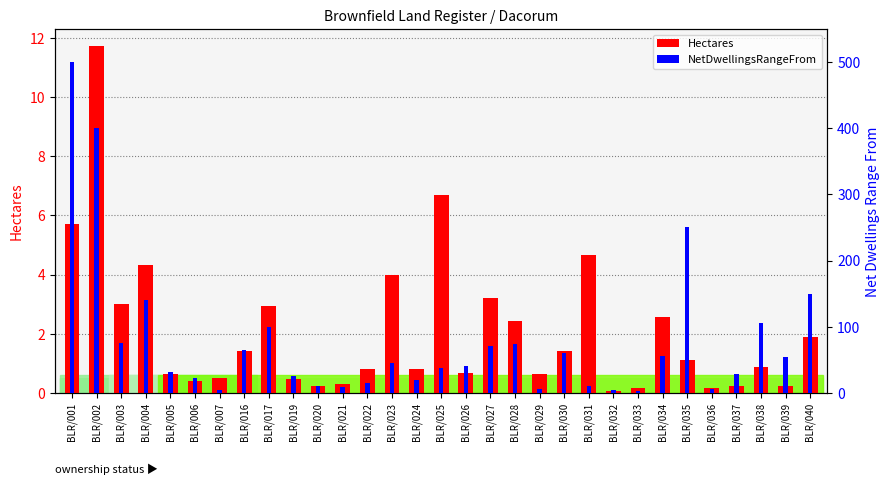

Is it true that Hectares equals 0.1 at BLR/037?

False